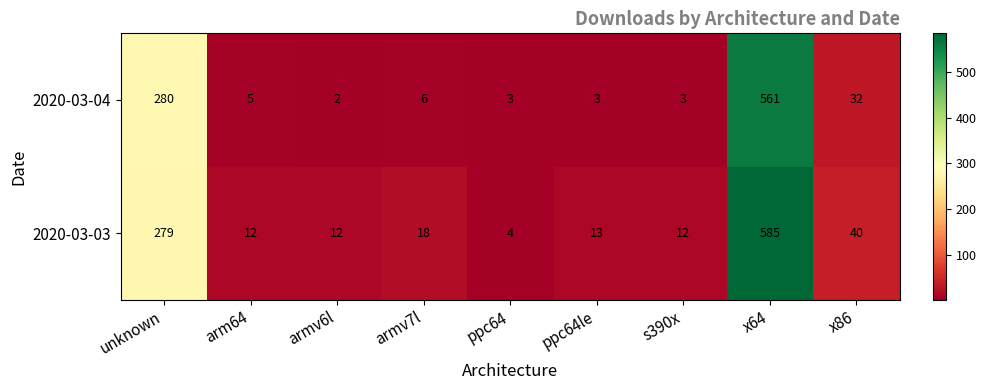

What is the difference between the second highest and second lowest values in the 2020-03-04 series?

277